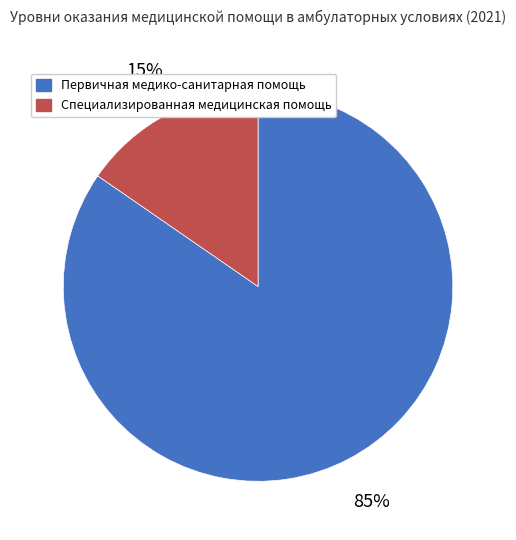

Which has a higher value, Первичная медико-санитарная помощь or Специализированная медицинская помощь?

Первичная медико-санитарная помощь